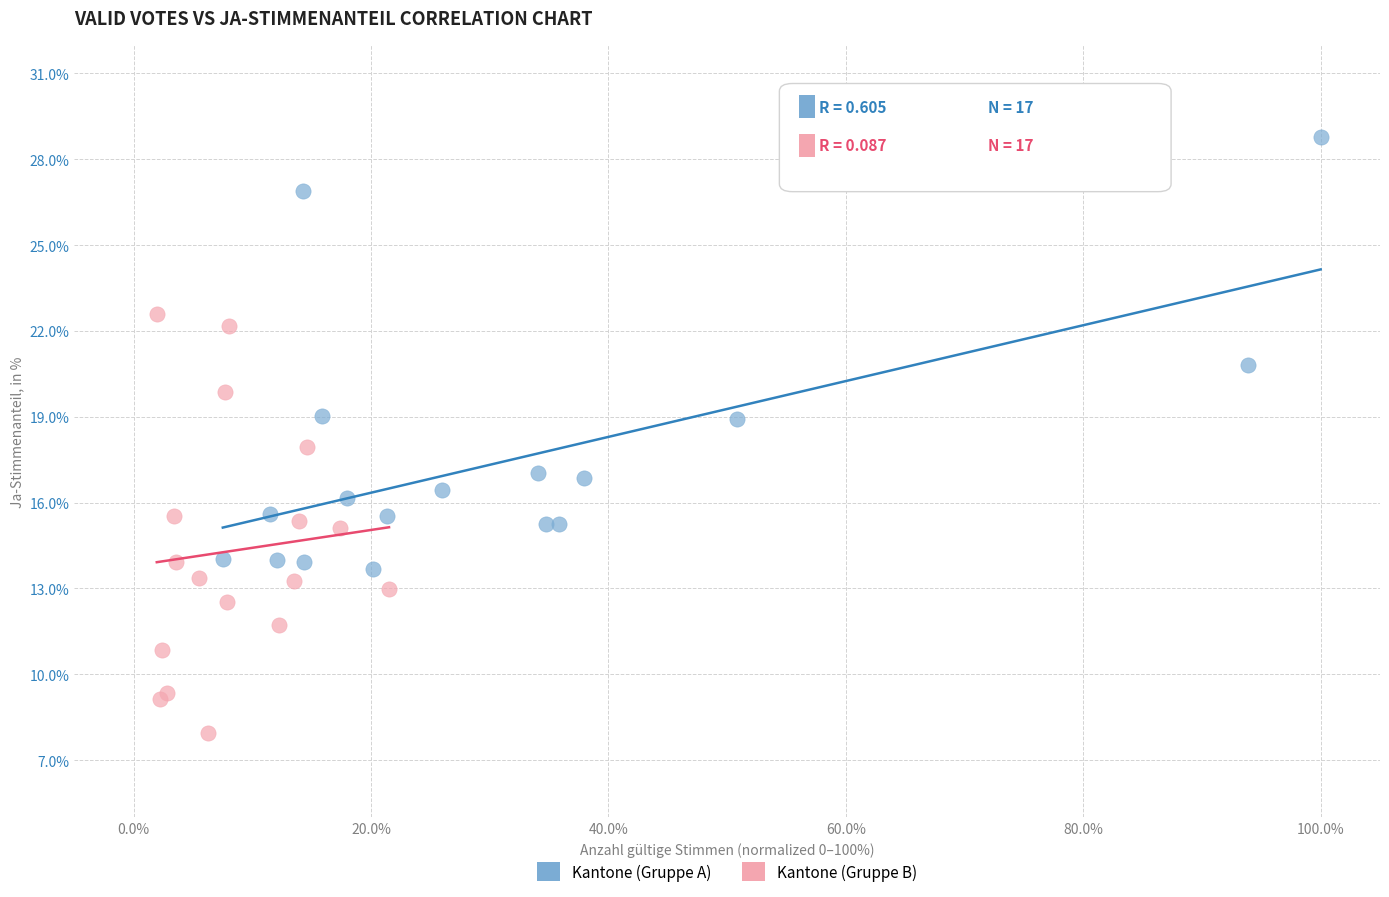

What are all the series names shown in the legend?

Kantone (Gruppe A), Kantone (Gruppe B)